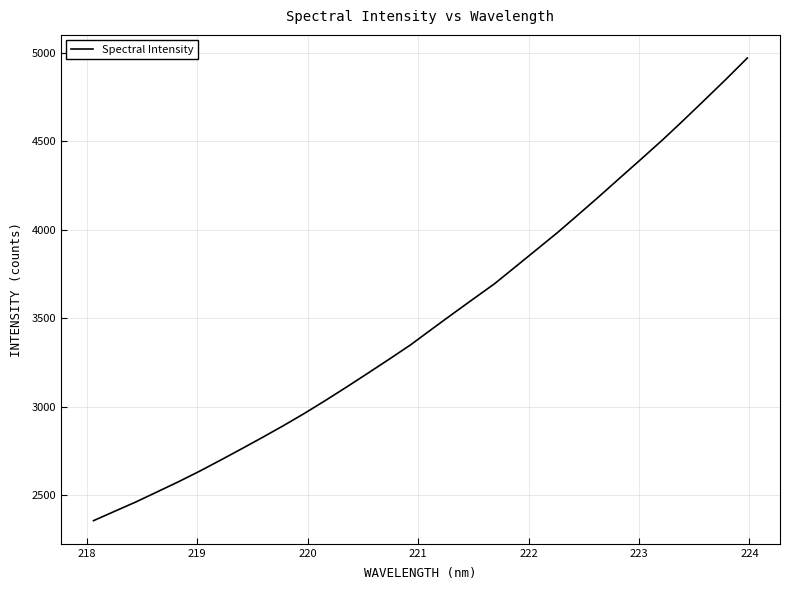

What is the difference between the maximum and minimum values?

2612.9